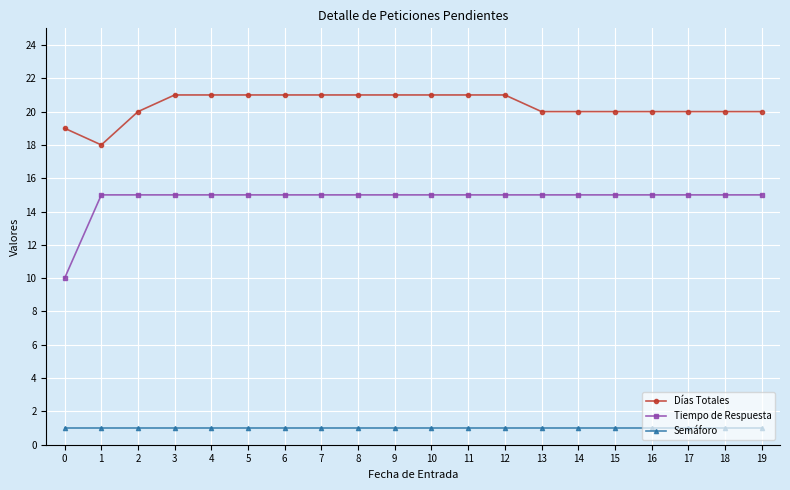

Rank the series by their average value, from highest to lowest.

Días Totales, Tiempo de Respuesta, Semáforo